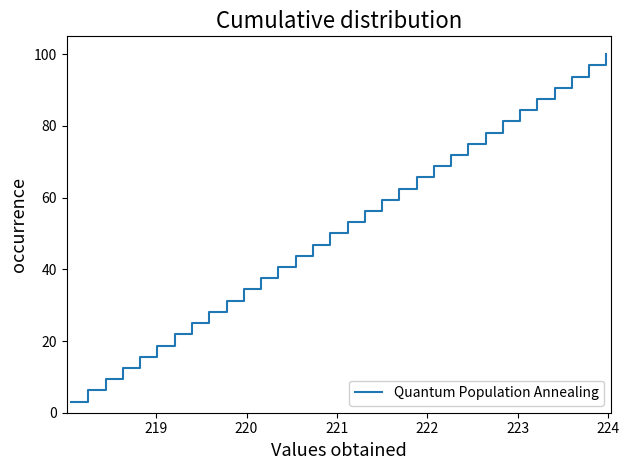

How many lines are shown in the chart?

1